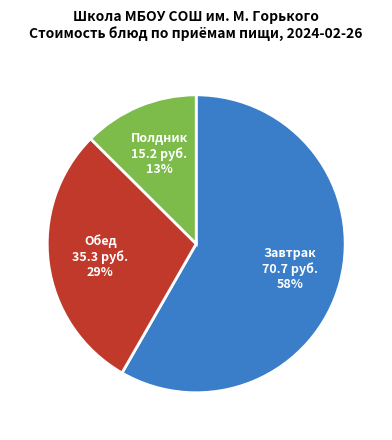

To the nearest percent, what is the average slice percentage?

33%